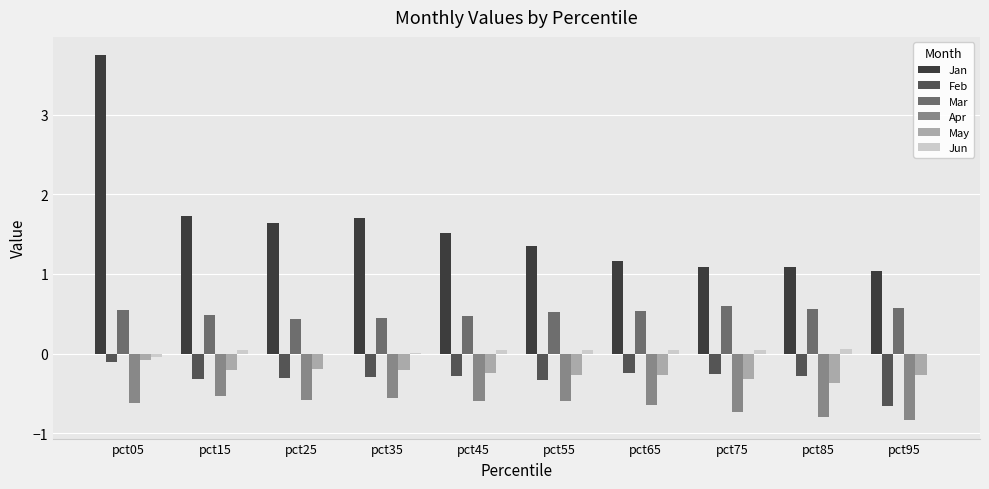

At which category is the sum across all series the highest?

pct05